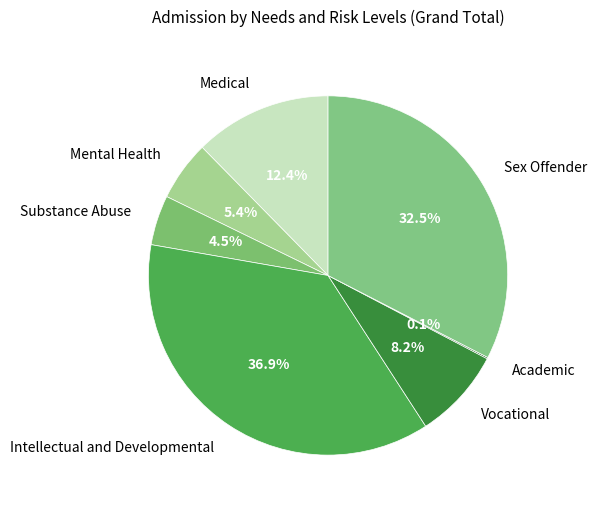

To the nearest percent, what is the average slice percentage?

14%